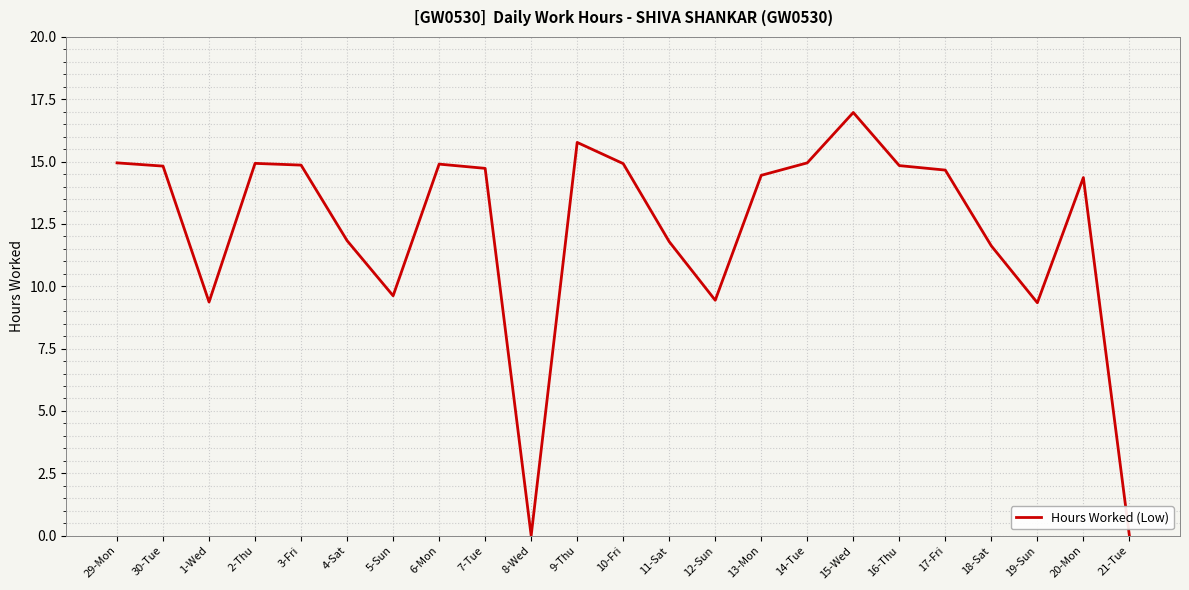

How many interior local valleys (lower than both neighbors) does the data have?

5